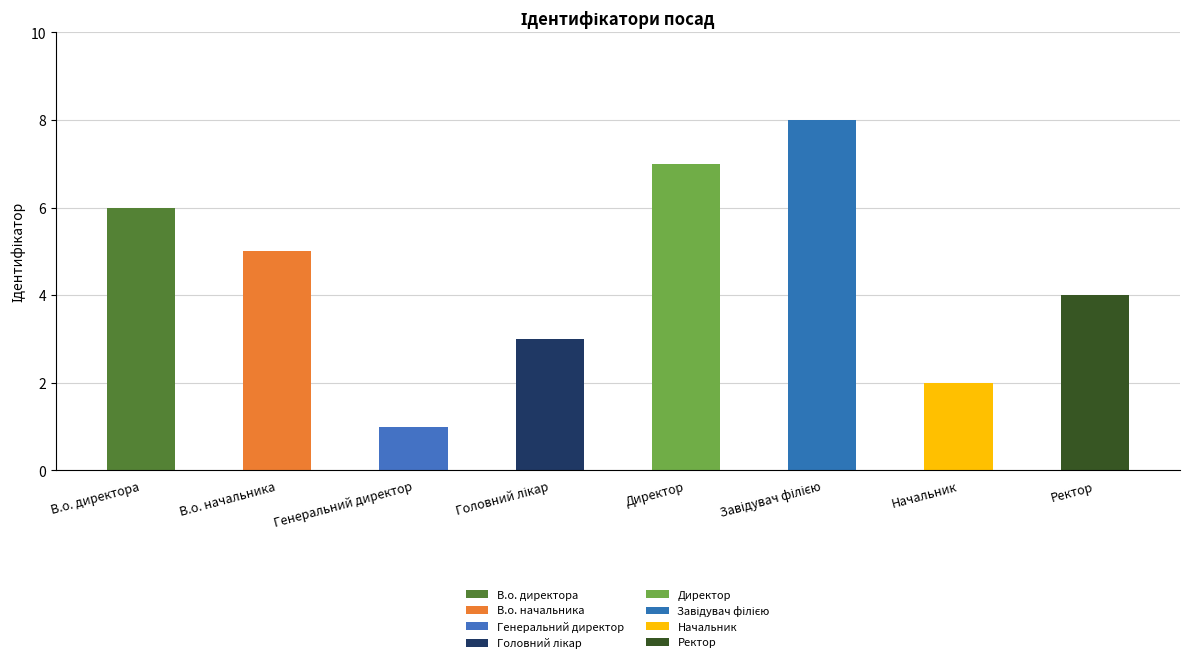

At which category does the chart reach its peak across all series?

Завідувач філією